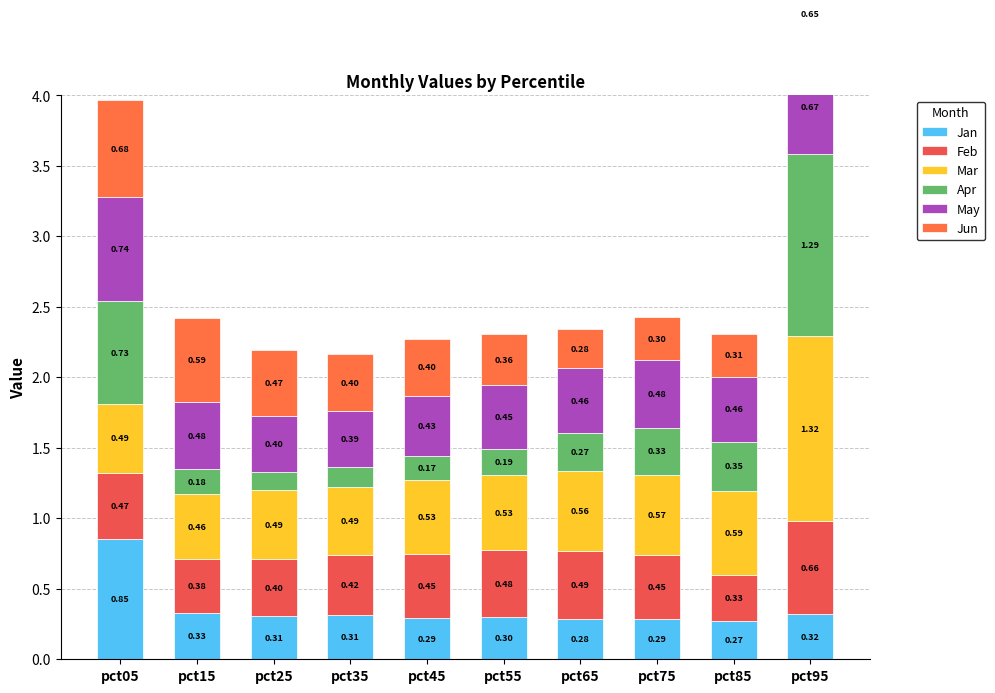

At pct65, list the series in order from largest to smallest.

Mar, Feb, May, Jan, Jun, Apr